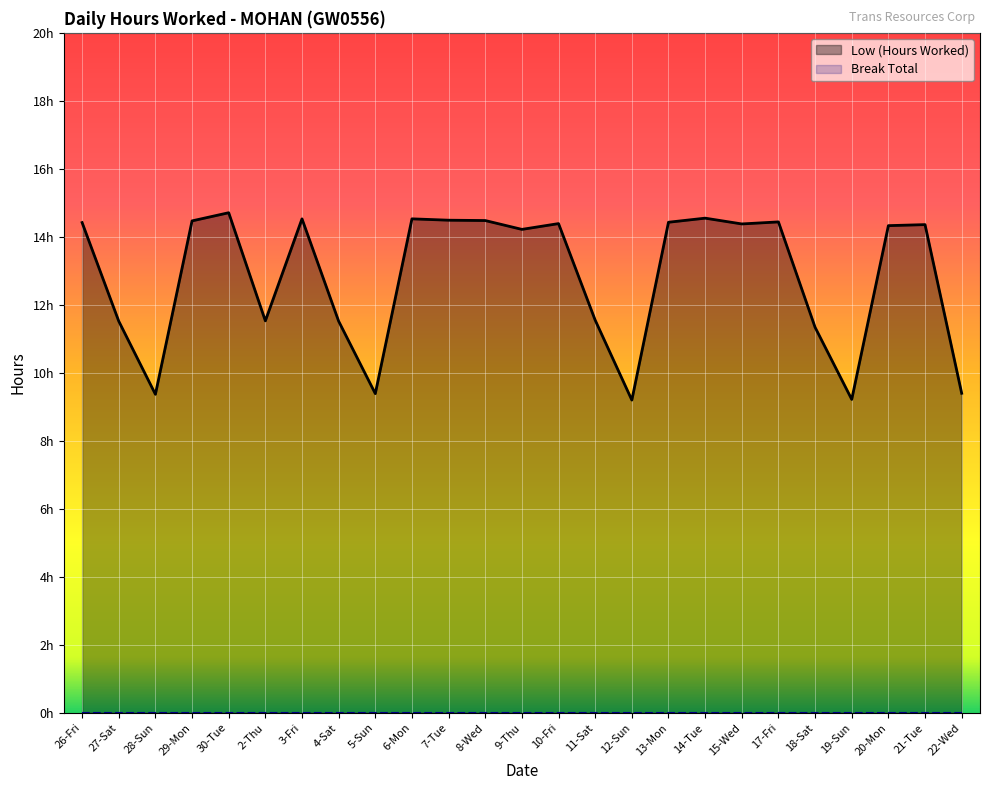

What is the value of the 5th point from the left?

14.7